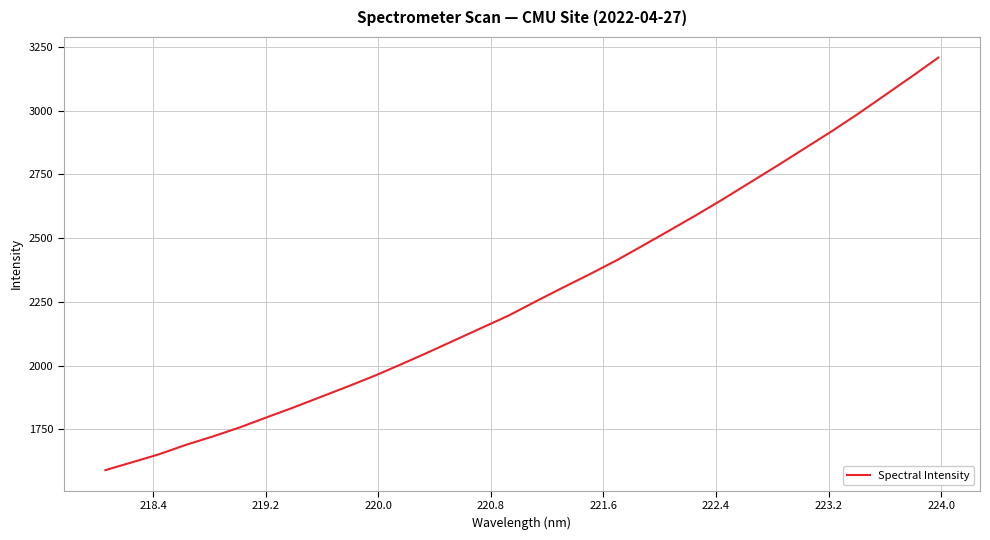

What is the maximum value shown in the chart?

3207.9